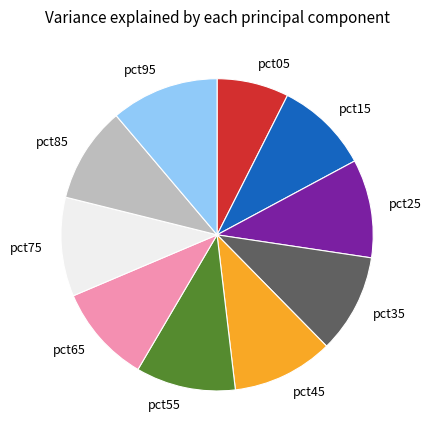

How many slices are in this pie chart?

10